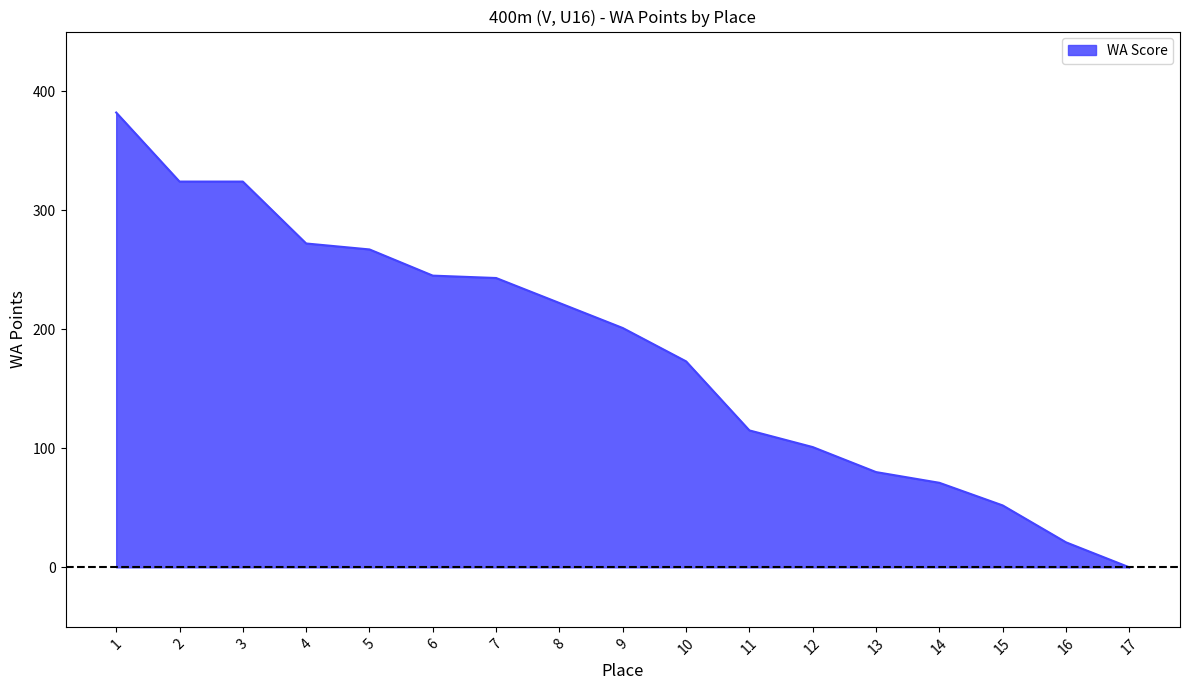

Which category has the highest value across all series?

1